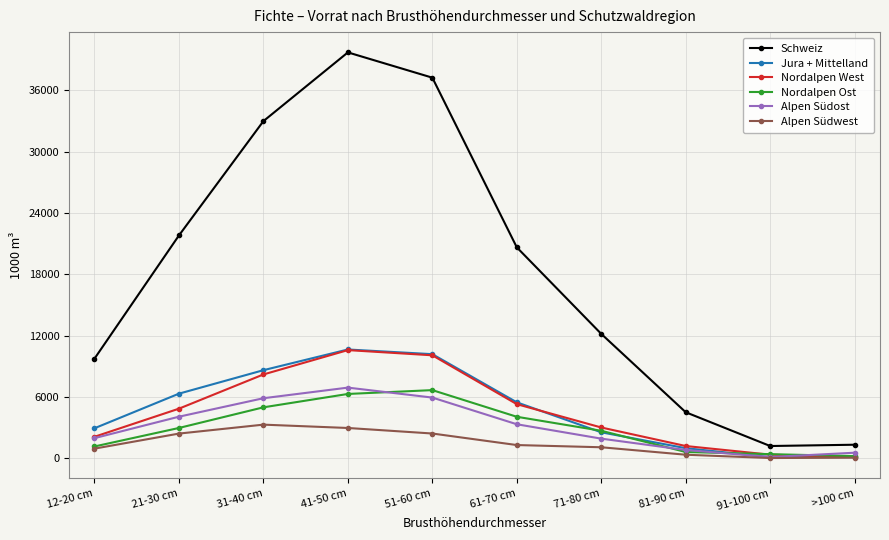

Between 31-40 cm and 41-50 cm, which series saw the biggest shift?

Schweiz